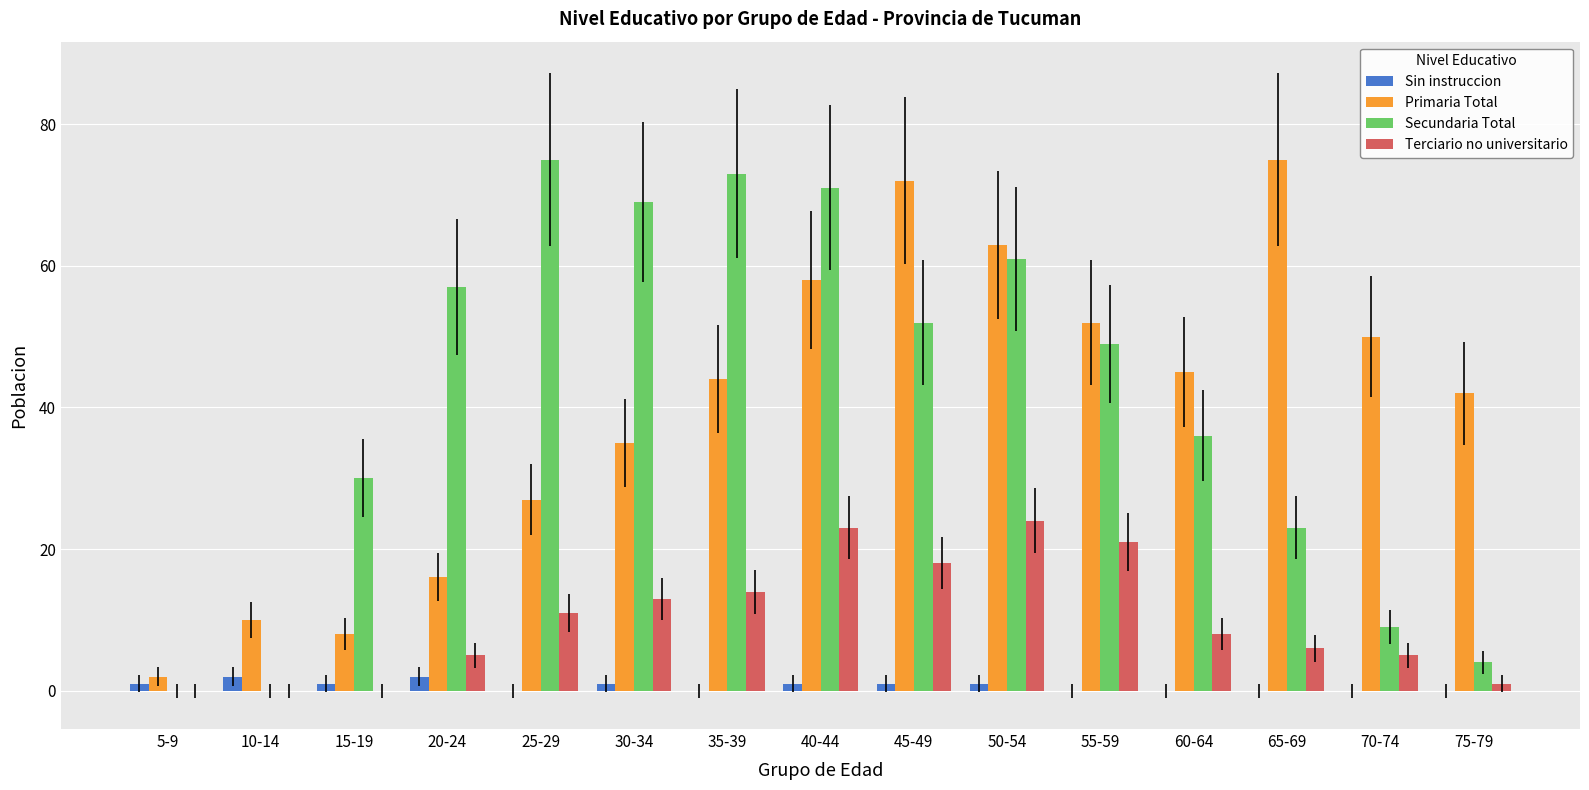

Rank the series by their maximum value, from highest to lowest.

Primaria Total, Secundaria Total, Terciario no universitario, Sin instruccion